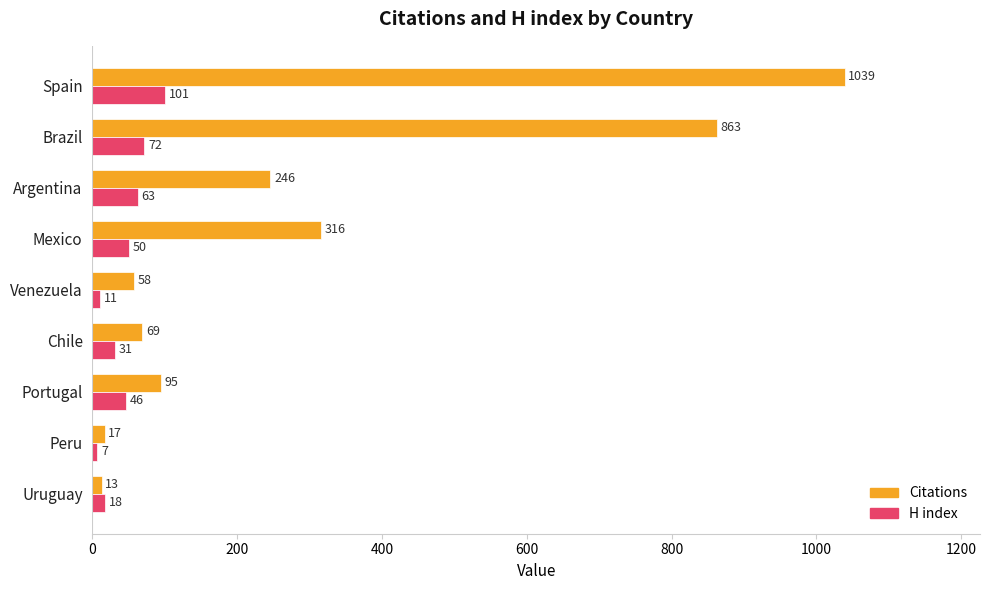

What is the difference between the maximum and minimum values in the H index series?

94